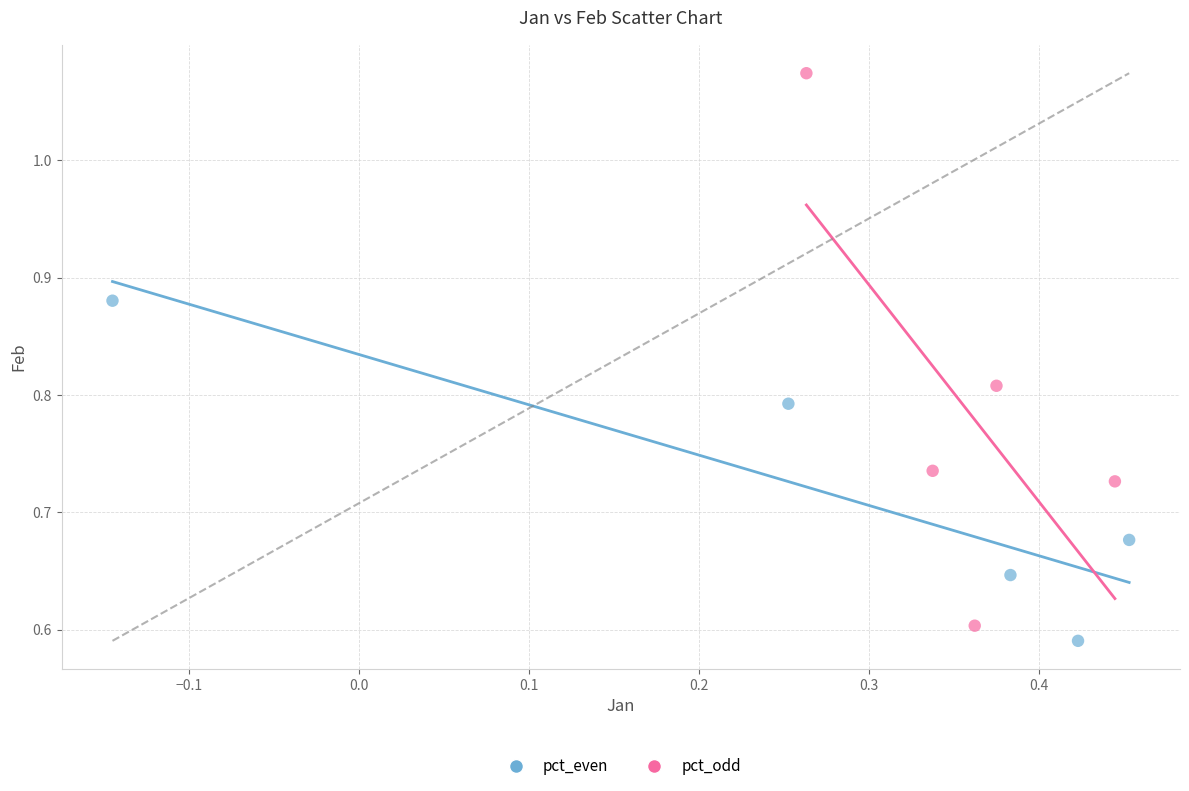

Which series contains the highest Y value?

pct_odd